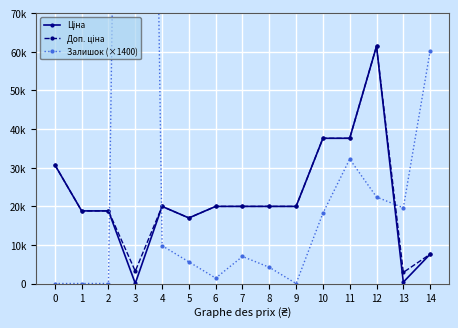

What is the spread (max minus min) of values at 0?

30717.1